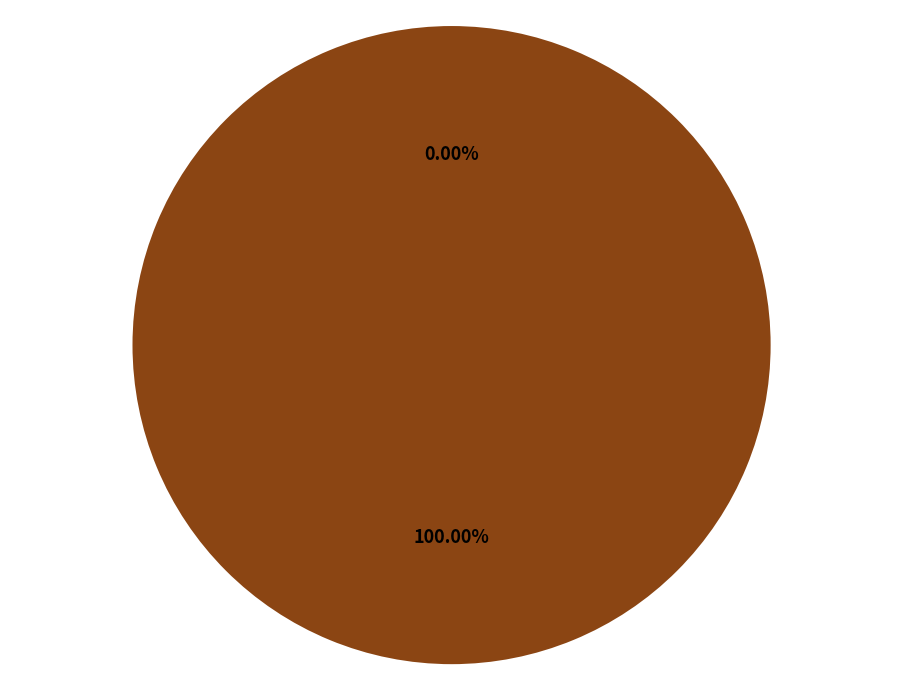

Rank the categories by value from lowest to highest.

Ticket (tx_index=0), Vote (tx_index=1)